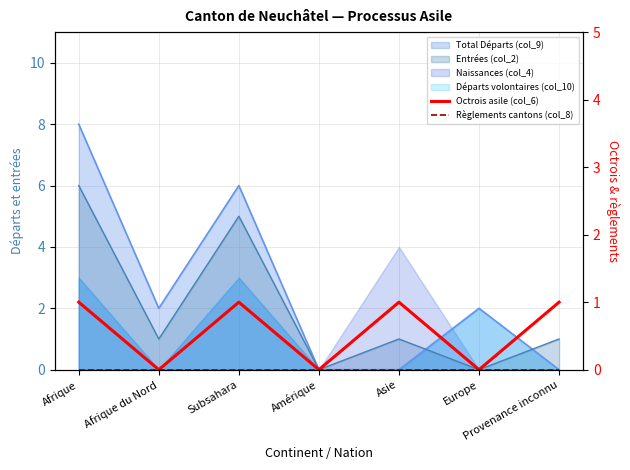

At which category does the chart reach its peak across all series?

Afrique